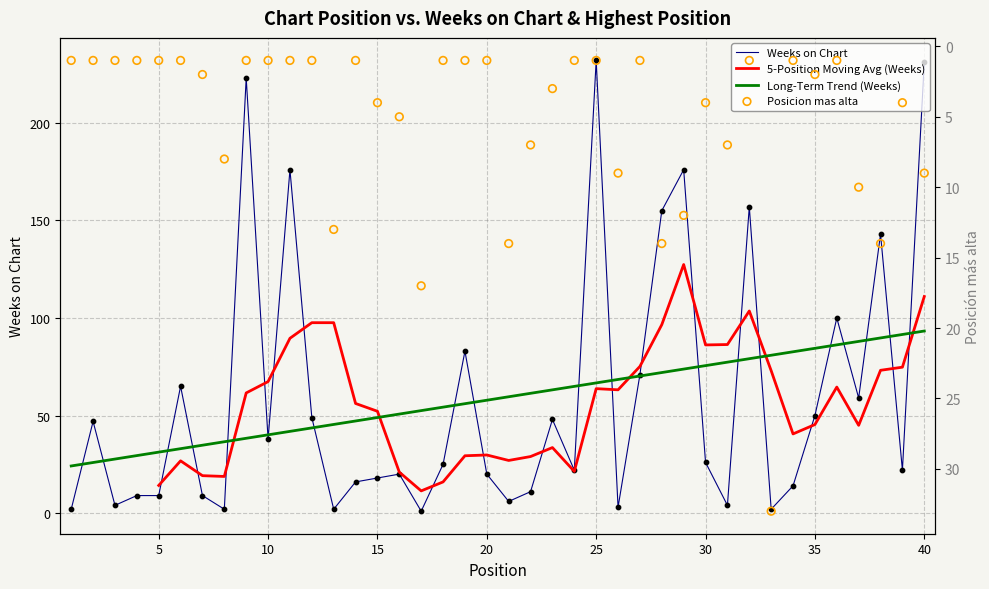

At which category is the sum across all series the highest?

40